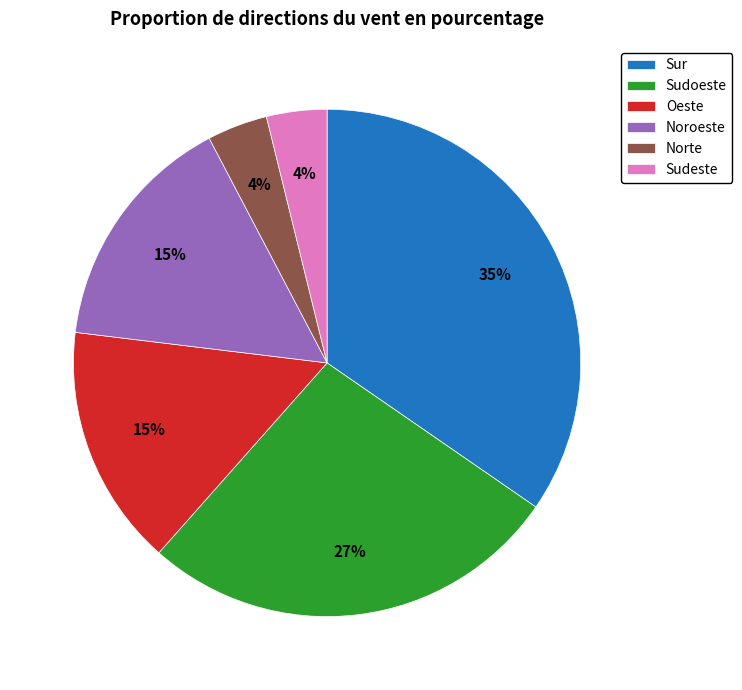

Is the sum of Sudeste and Sur greater than half?

No